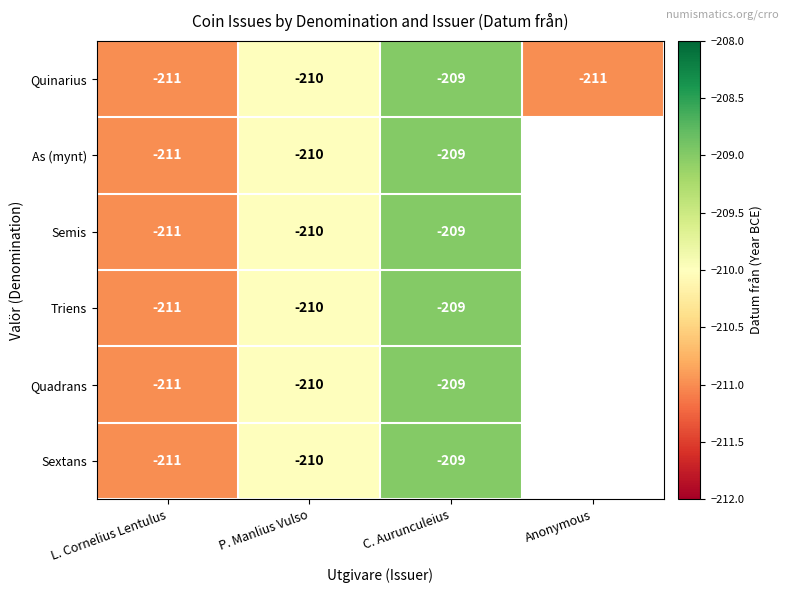

Count the number of data series in this chart.

6